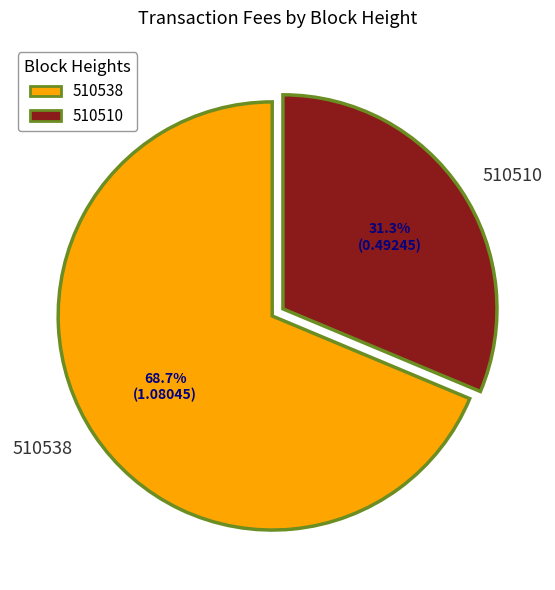

How much of the chart is everything except 510510?

68.7%